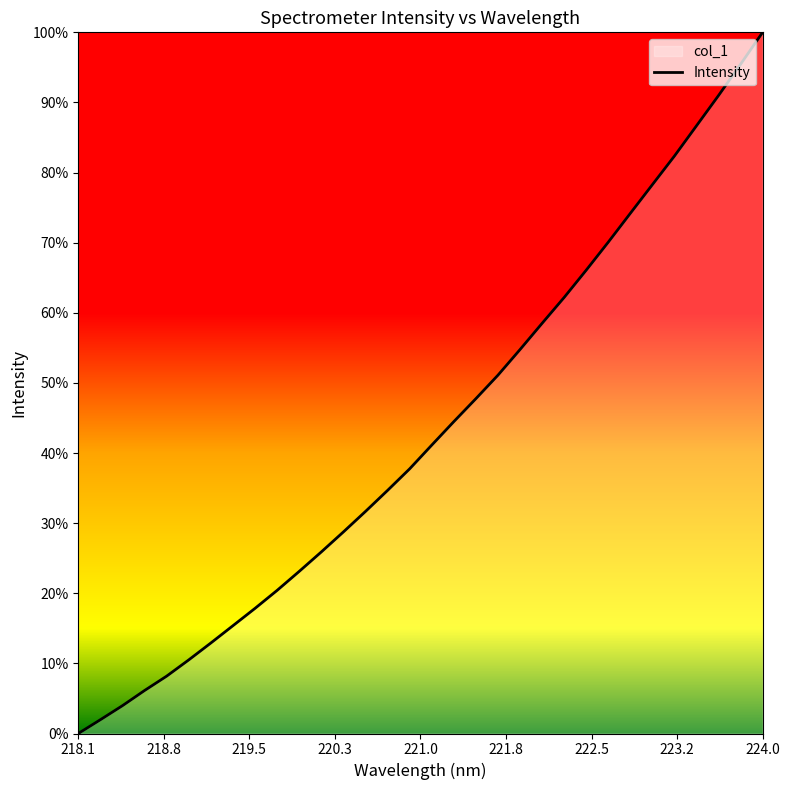

List the labels in order of value, largest first.

223.9802, 223.7895, 223.5987, 223.408, 223.2172, 223.0264, 222.8355, 222.6447, 222.4538, 222.263, 222.0721, 221.8812, 221.6902, 221.4993, 221.3083, 221.1174, 220.9264, 220.7354, 220.5444, 220.3533, 220.1623, 219.9712, 219.7801, 219.589, 219.3979, 219.2067, 219.0156, 218.8244, 218.6332, 218.442, 218.2508, 218.0596